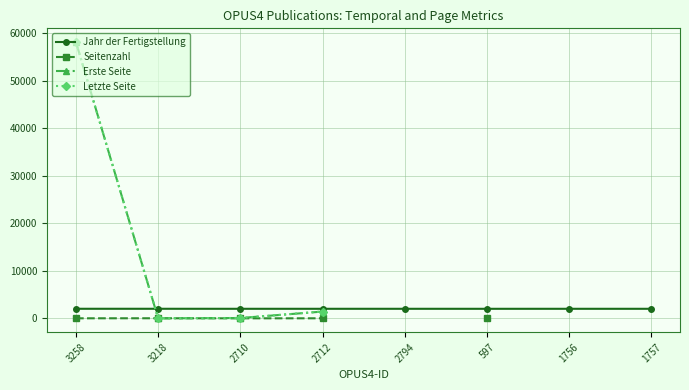

What is the total value across all series at 2712?

4910.0